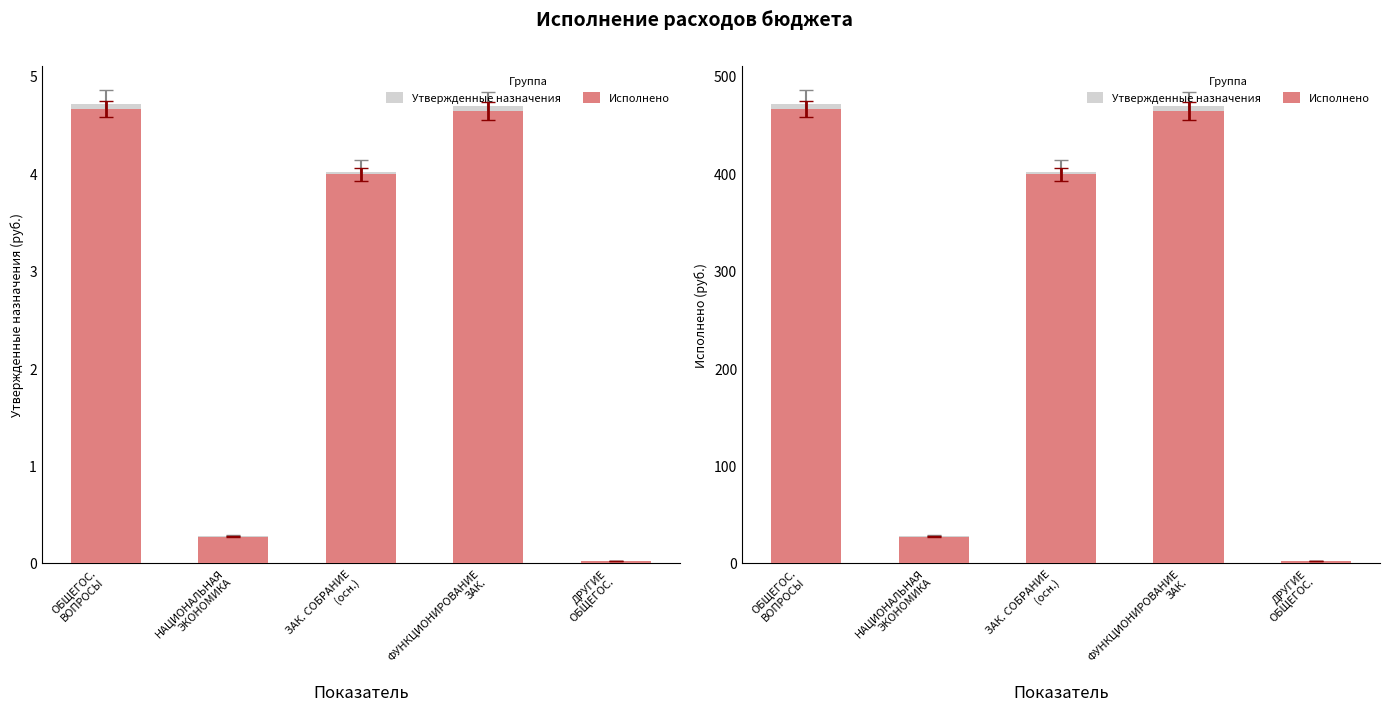

Reading left to right, list all the values displayed in this chart.

Утвержденные назначения: 471.0	28.0	401.9	469.1	1.9
Исполнено: 466.0	27.0	398.9	464.2	1.8